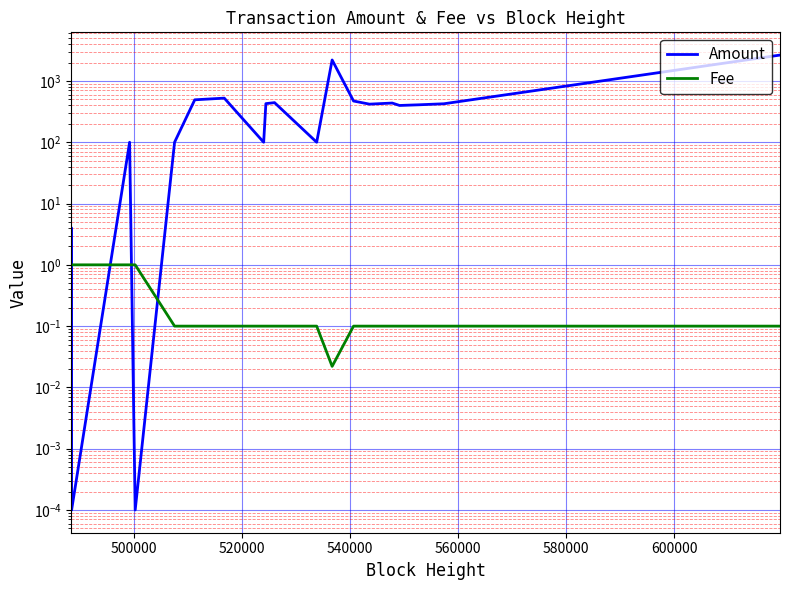

Which series has the largest total across all categories?

Amount